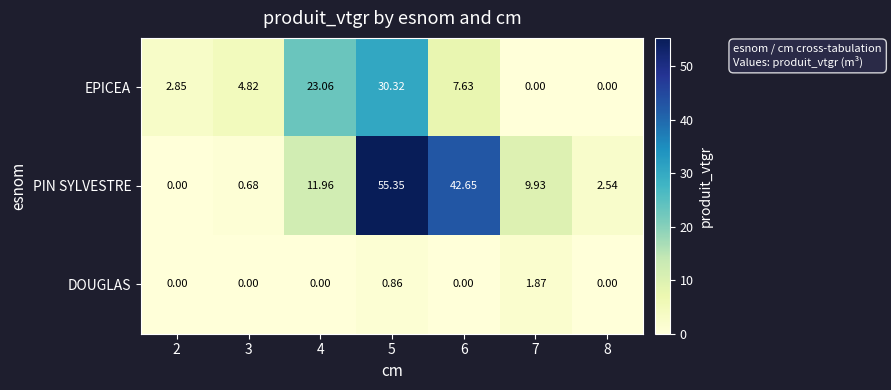

Which series has the largest range (max minus min)?

PIN SYLVESTRE